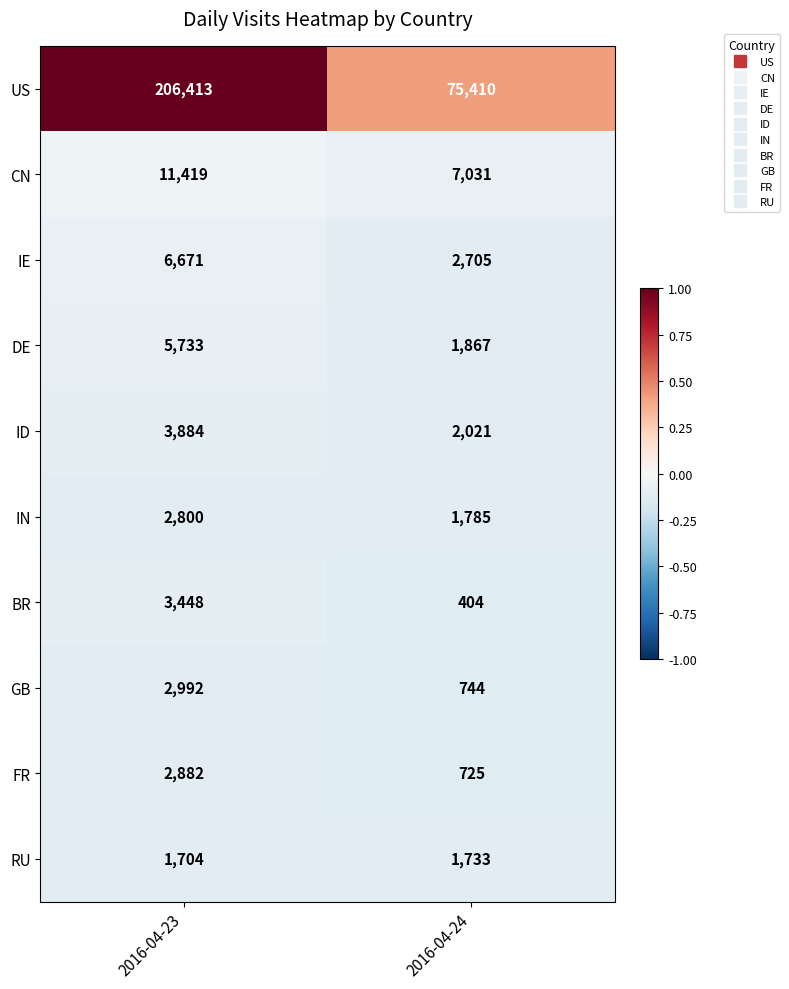

Reading right to left, what are all the values shown in this chart?

US: 75410	206413
CN: 7031	11419
IE: 2705	6671
DE: 1867	5733
ID: 2021	3884
IN: 1785	2800
BR: 404	3448
GB: 744	2992
FR: 725	2882
RU: 1733	1704